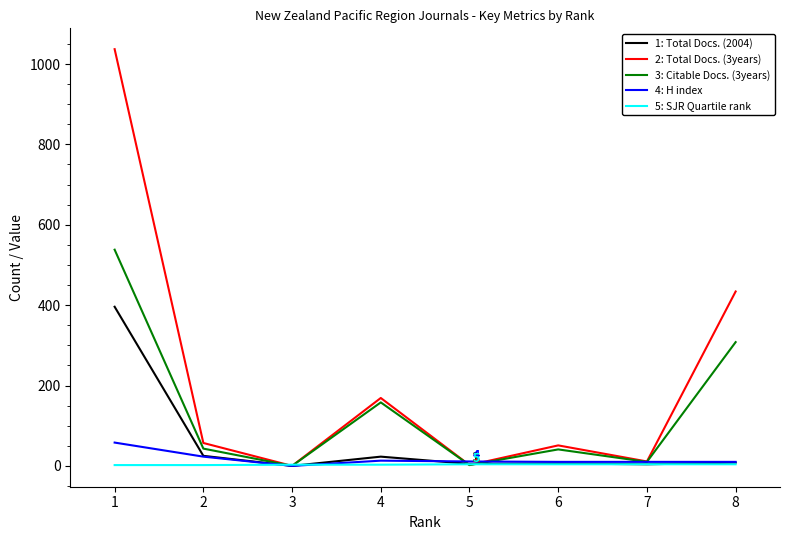

Which series has the largest total across all categories?

2: Total Docs. (3years)